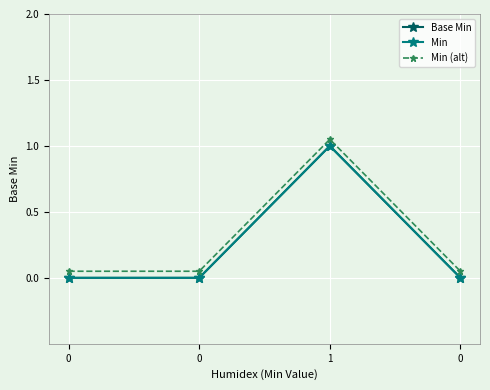

Which series has the largest total across all categories?

Min (alt)